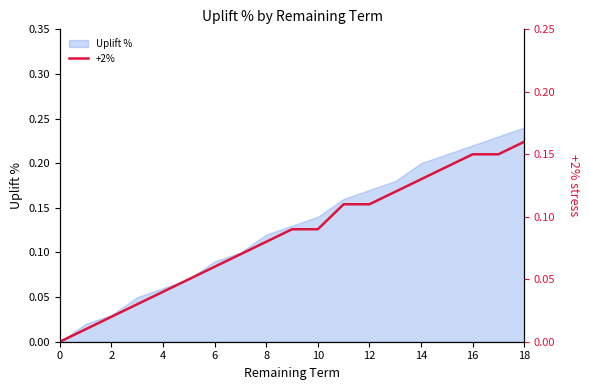

What is the label of the 15th point from the left?

14